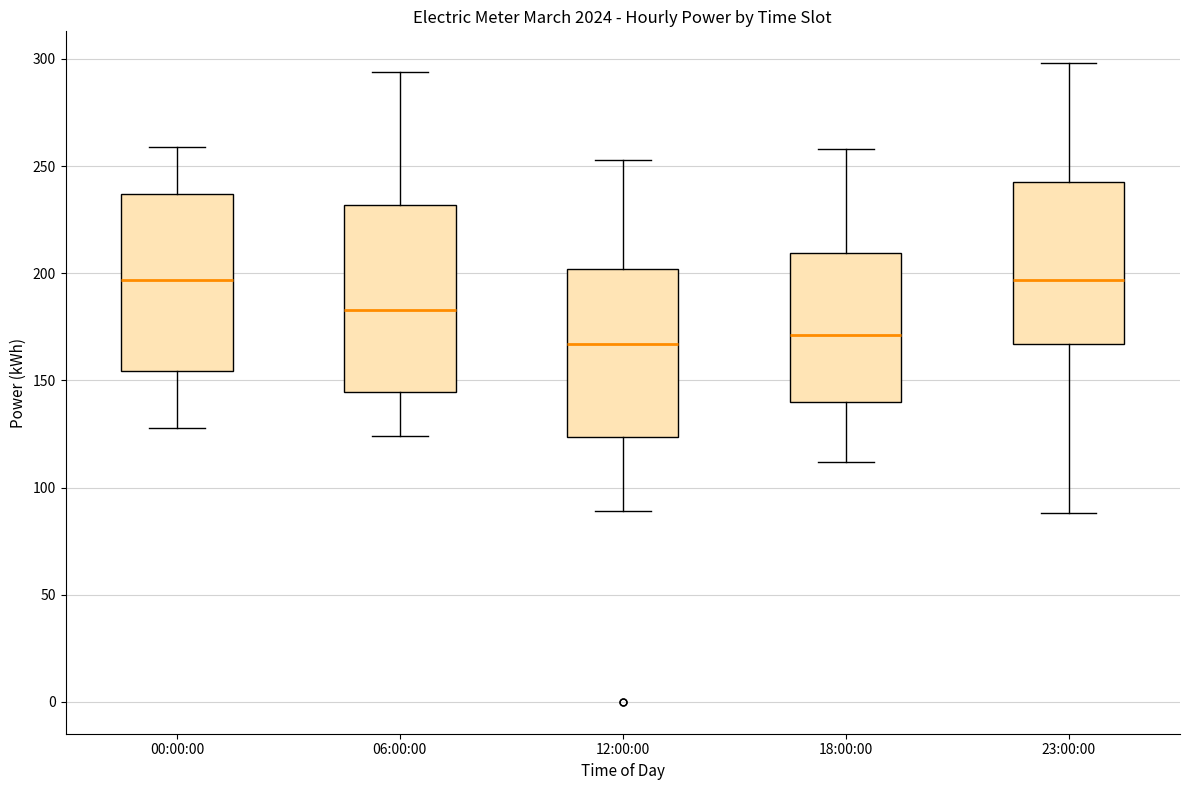

Where does the median line of the box for 23:00:00 sit on the y-axis? The values are not printed on the chart, so give them approximately, as read against the axis.

195